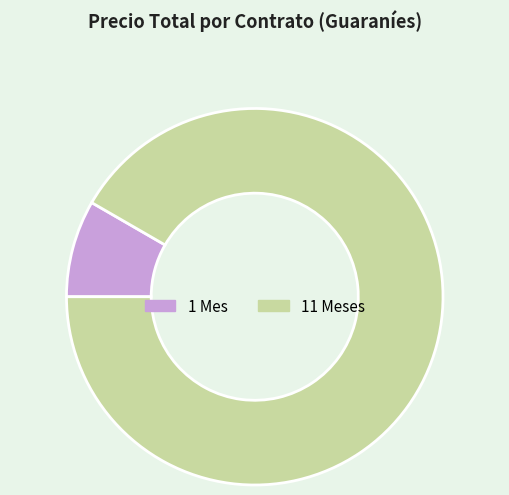

Is there a majority slice in this chart?

Yes